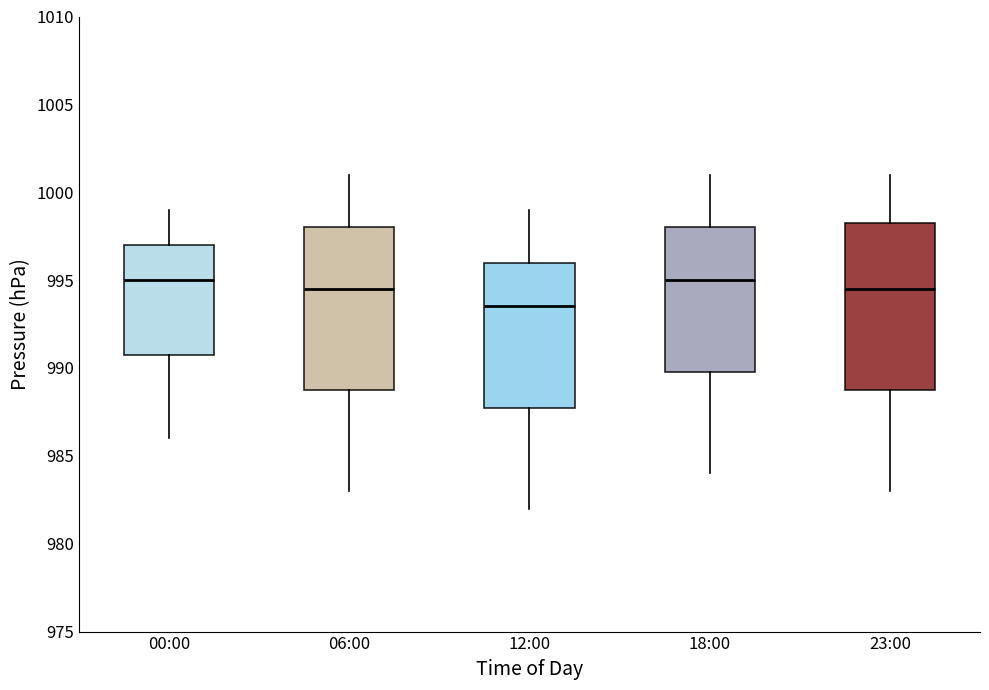

Reading left to right, transcribe this box plot: for each box, give where its median line is, the range the box spans, and where its two whiskers end, as read against the y-axis. The values are not printed on the chart, so give them approximately, as read against the axis.

00:00: median 995.0, box 991.0 to 997.0, whiskers 986.0 to 999.0
06:00: median 994.5, box 989.0 to 998.0, whiskers 983.0 to 1001.0
12:00: median 993.5, box 988.0 to 996.0, whiskers 982.0 to 999.0
18:00: median 995.0, box 990.0 to 998.0, whiskers 984.0 to 1001.0
23:00: median 994.5, box 989.0 to 998.5, whiskers 983.0 to 1001.0